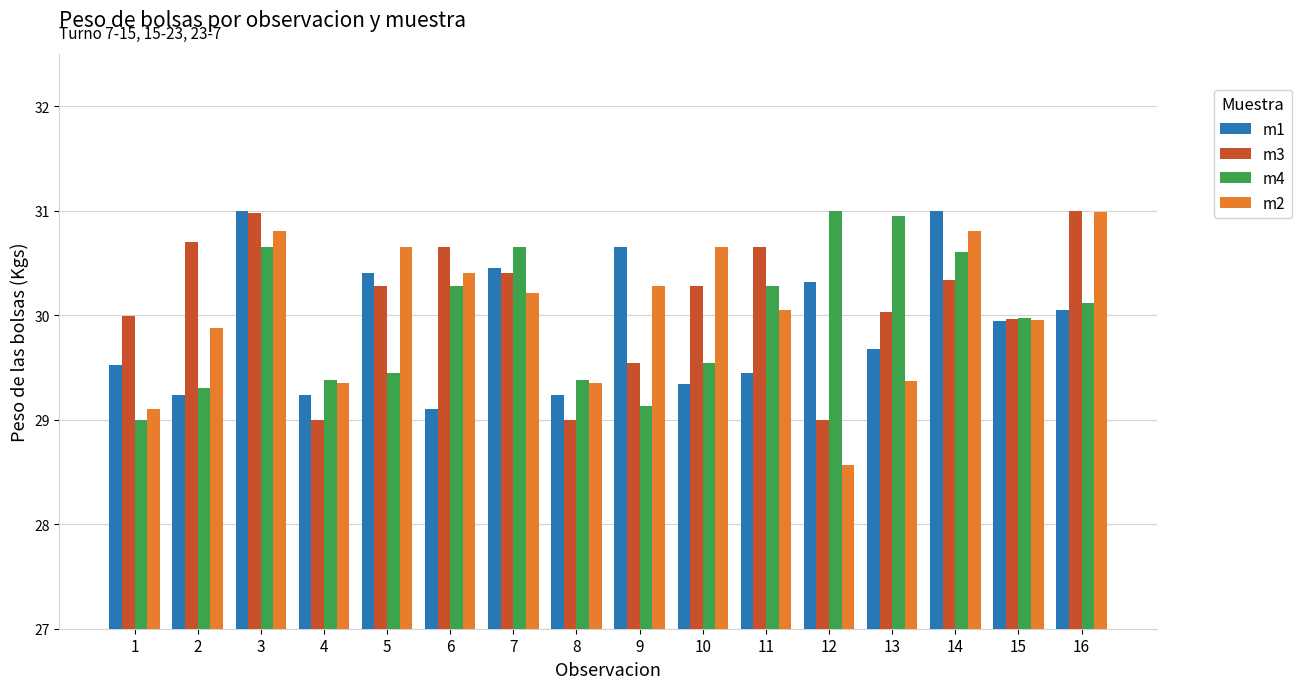

Is the value of m3 at 10 greater than the value of m4 at 2?

Yes